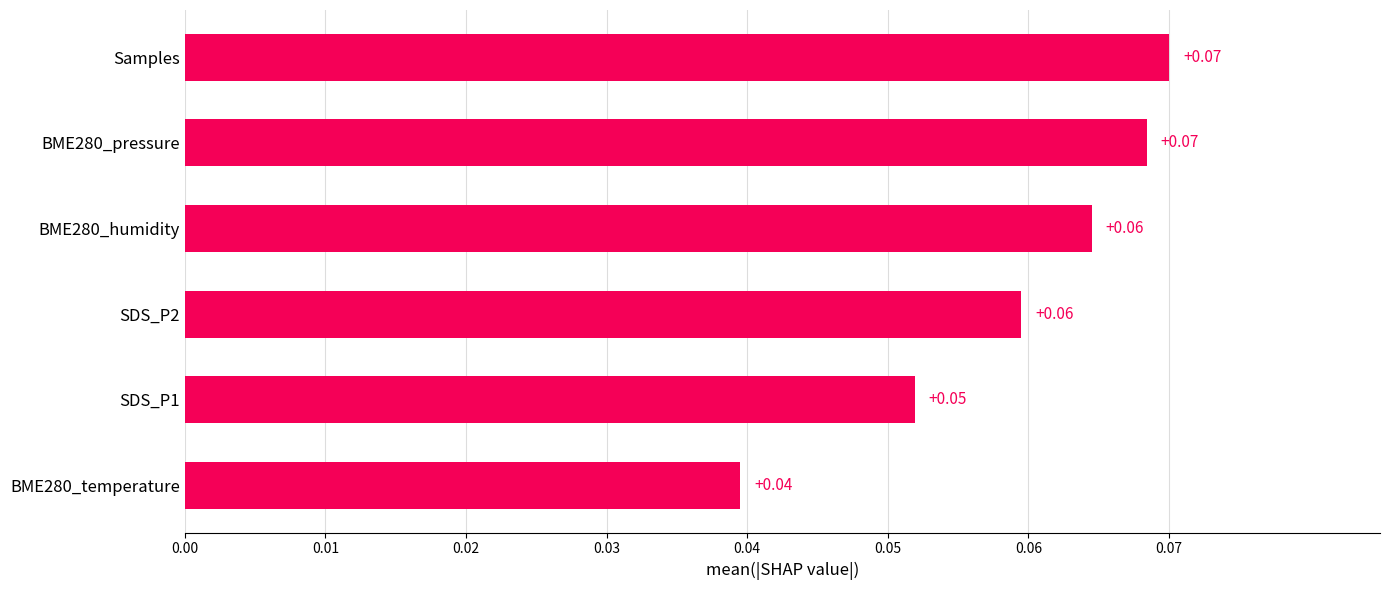

Which has a higher value, BME280_pressure or BME280_temperature?

BME280_pressure